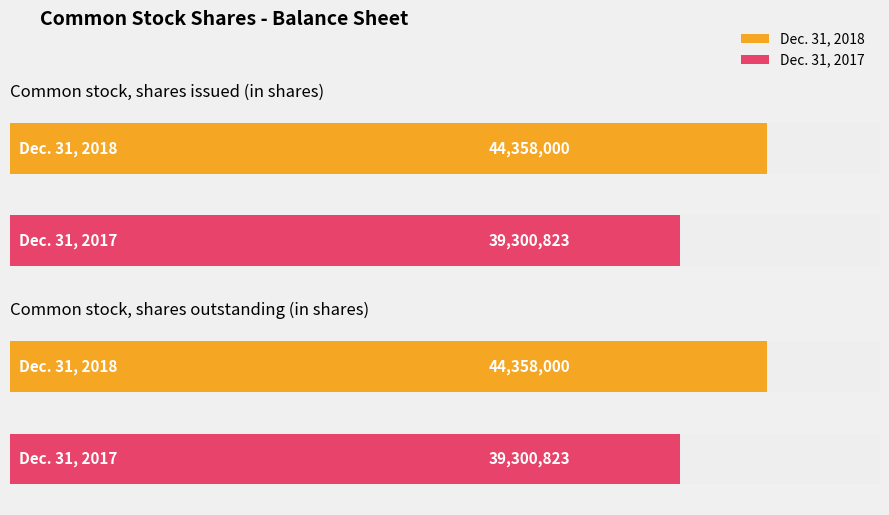

Which series changed the most between Common stock, shares issued (in shares) and Common stock, shares outstanding (in shares)?

Dec. 31, 2018